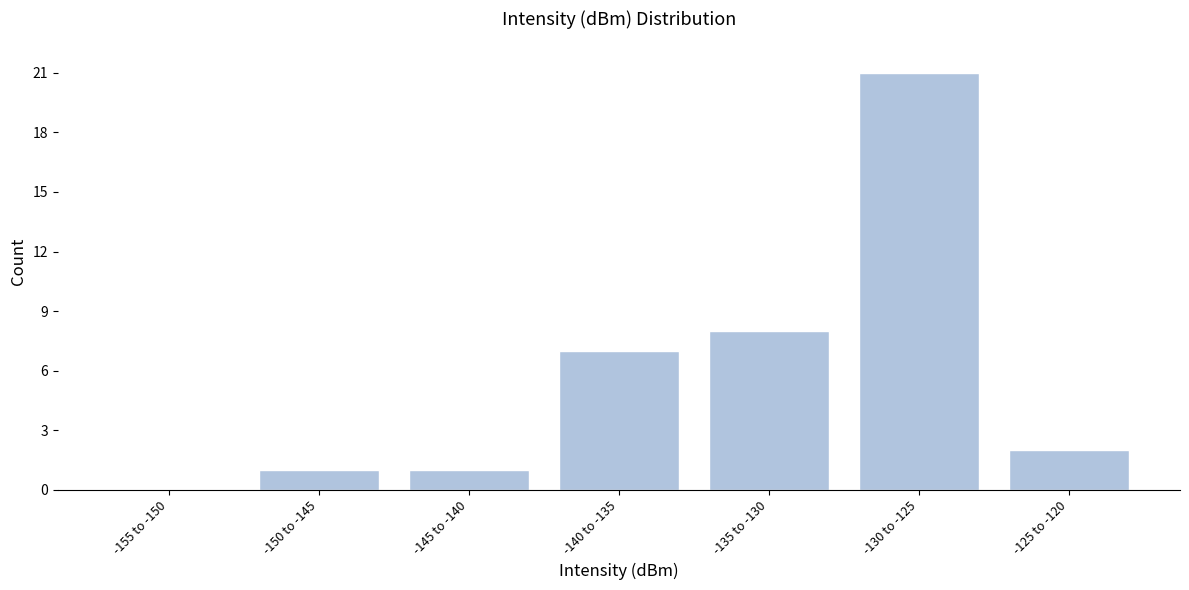

Reading right to left, transcribe all the data shown in this chart.

-125 to -120=2	-130 to -125=21	-135 to -130=8	-140 to -135=7	-145 to -140=1	-150 to -145=1	-155 to -150=0